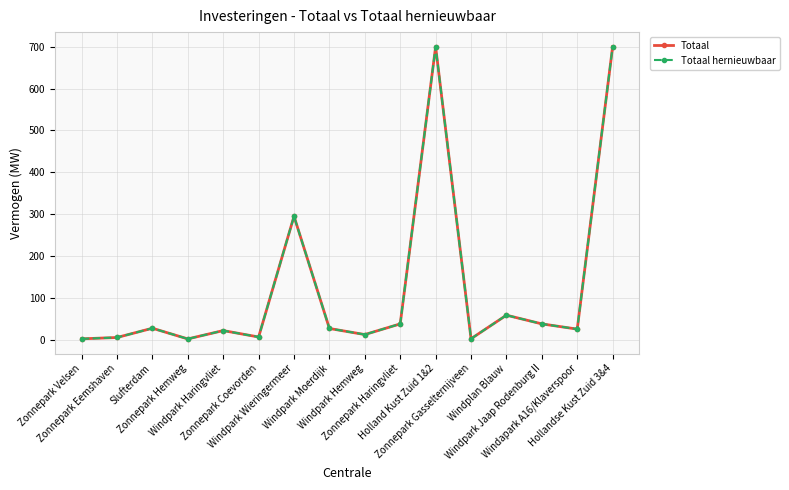

Does the chart have visible grid lines?

Yes